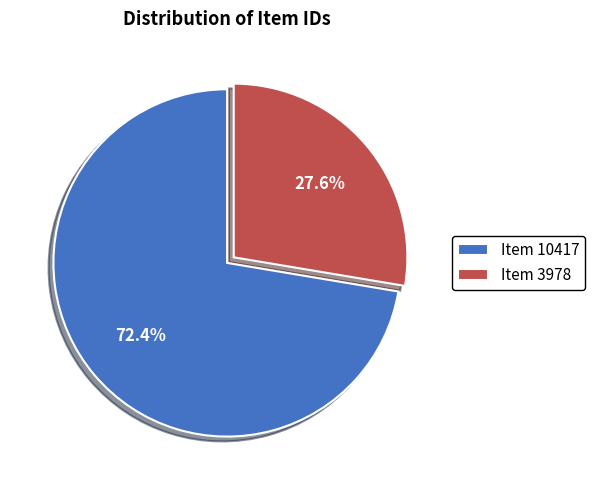

What is the majority slice?

Item 10417